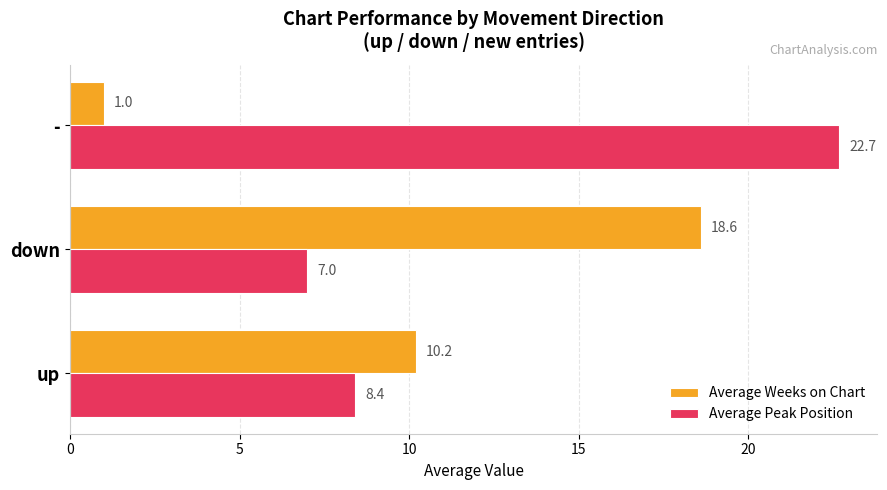

Which series has the widest spread of values?

Average Weeks on Chart